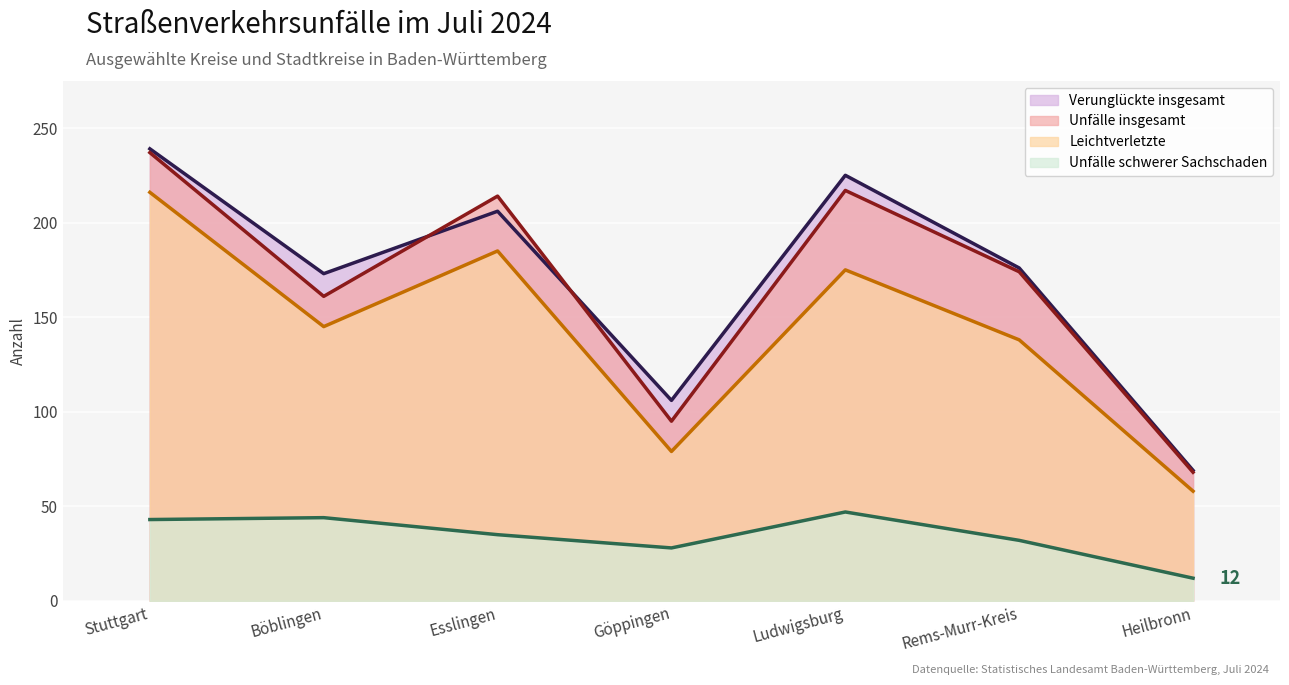

The value of Unfälle insgesamt at Stuttgart is 239. True or false?

True